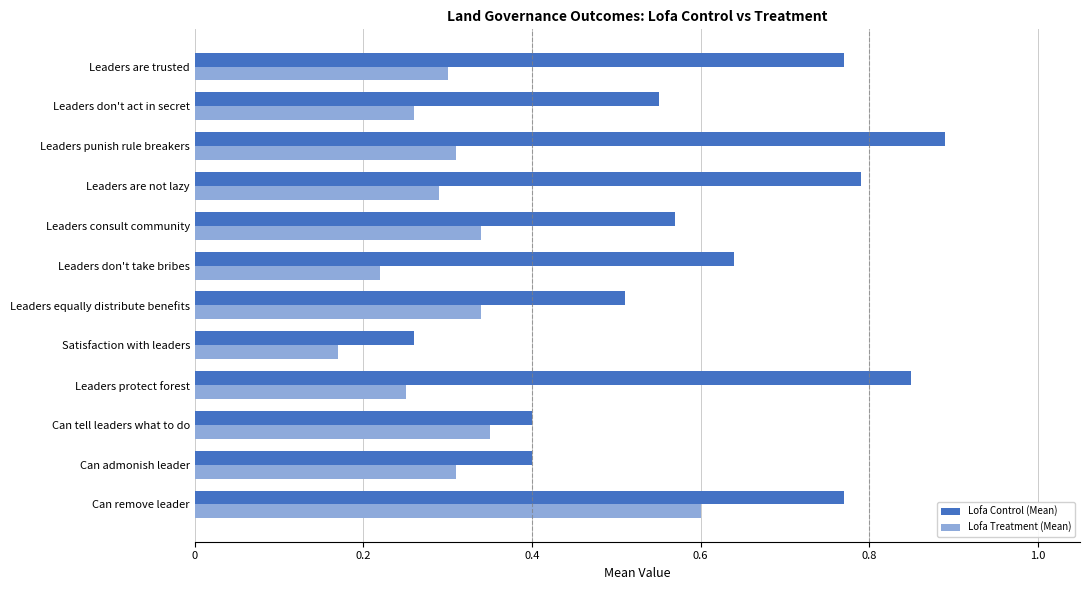

Which series has the largest range (max minus min)?

Lofa Control (Mean)